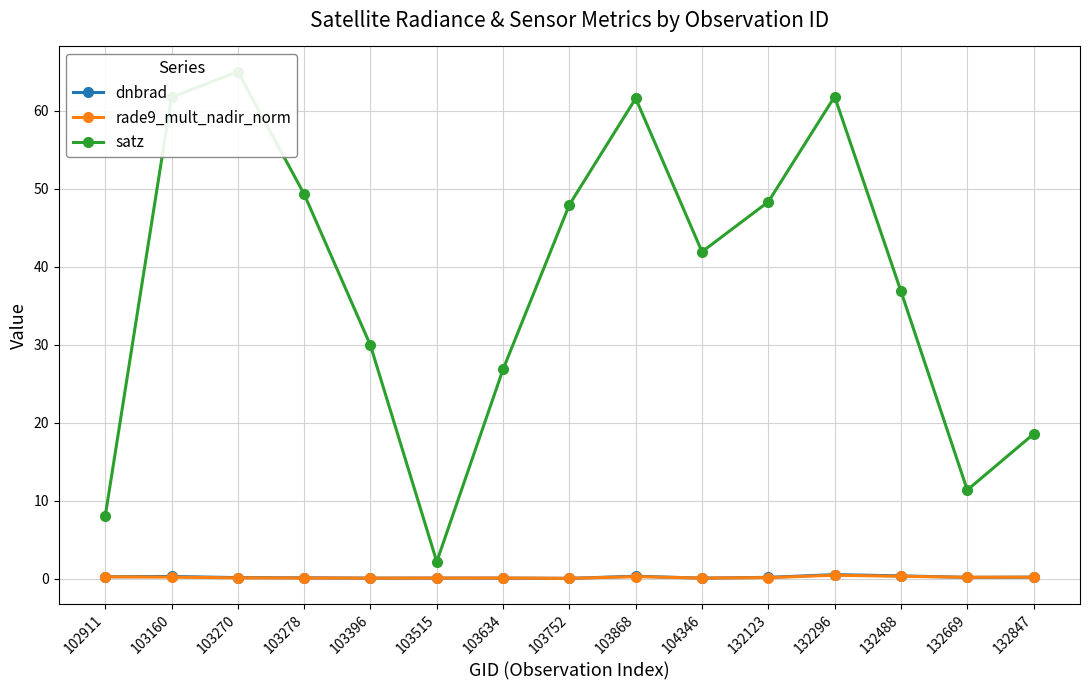

Which series has the largest range (max minus min)?

satz